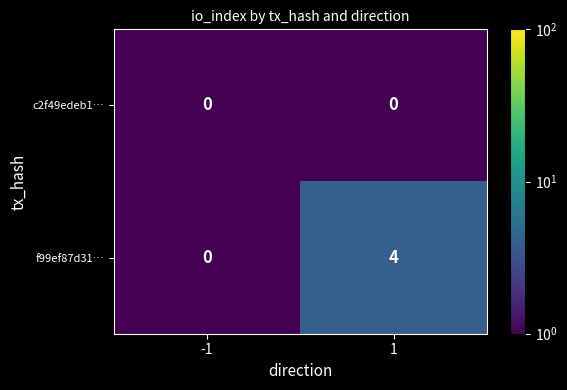

The value of f99ef87d31… at 1 is 3. True or false?

False